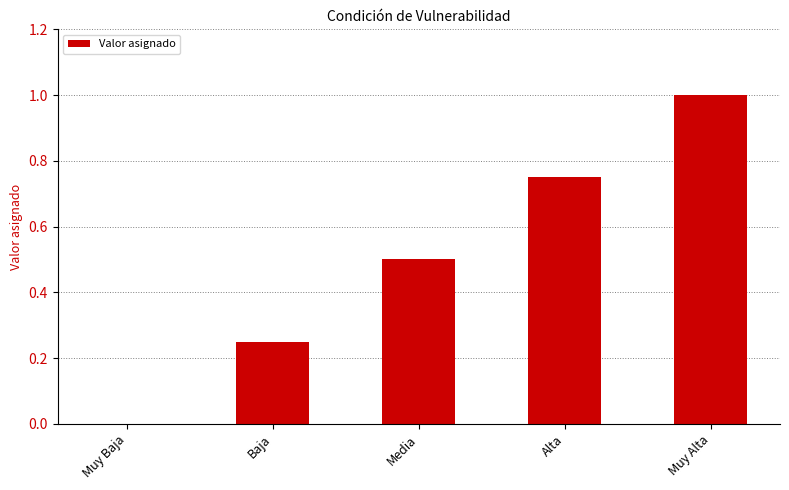

What is the greatest value displayed?

1.0